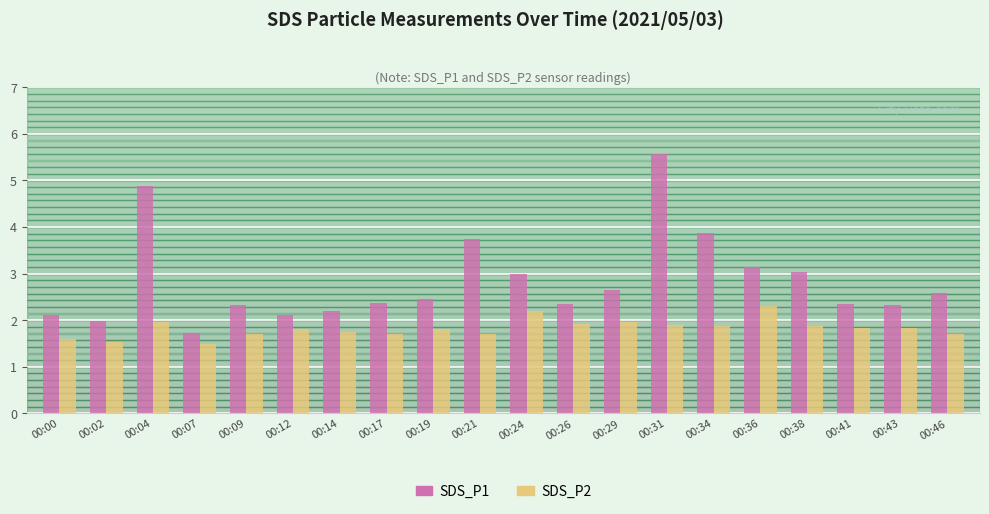

Is the value of SDS_P1 at 00:24 greater than the value of SDS_P2 at 00:21?

Yes